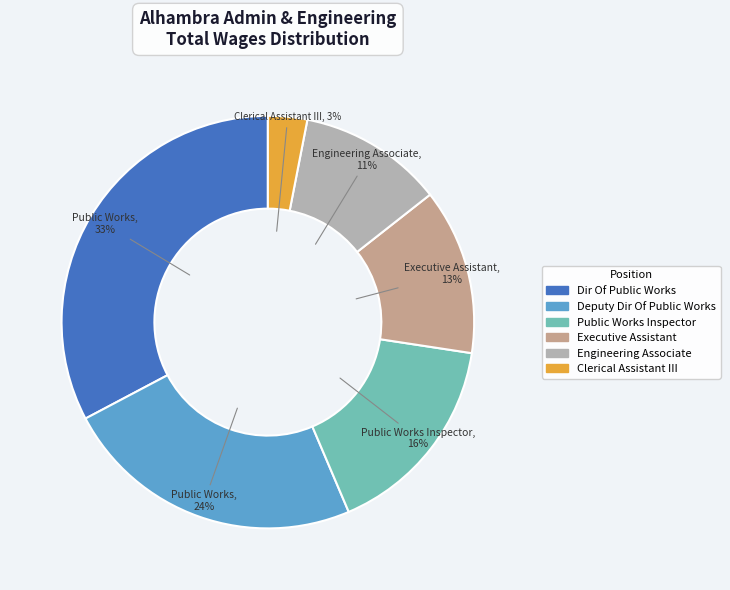

Is there any slice that represents more than half of the pie?

No